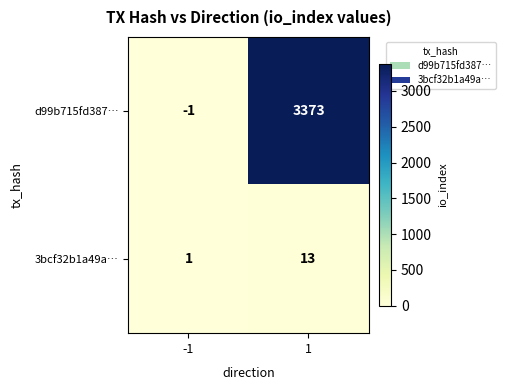

At how many categories does at least one series exceed 2457?

1